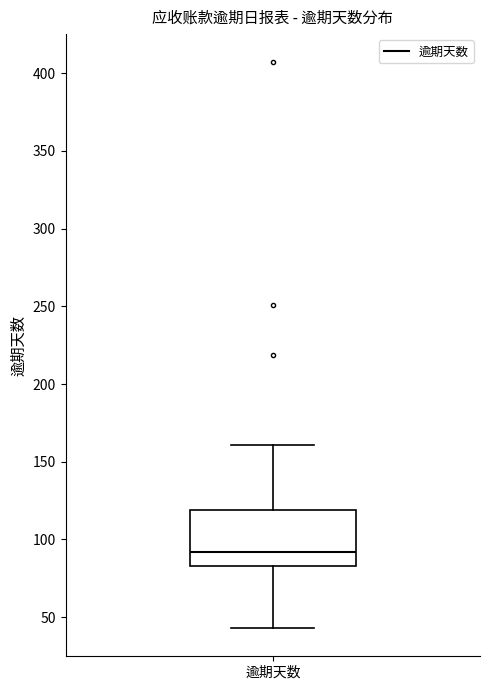

Transcribe this box plot: give where the median line is, the range the box spans, and where the two whiskers end, as read against the y-axis. The values are not printed on the chart, so give them approximately, as read against the axis.

median 90, box 85 to 120, whiskers 45 to 160